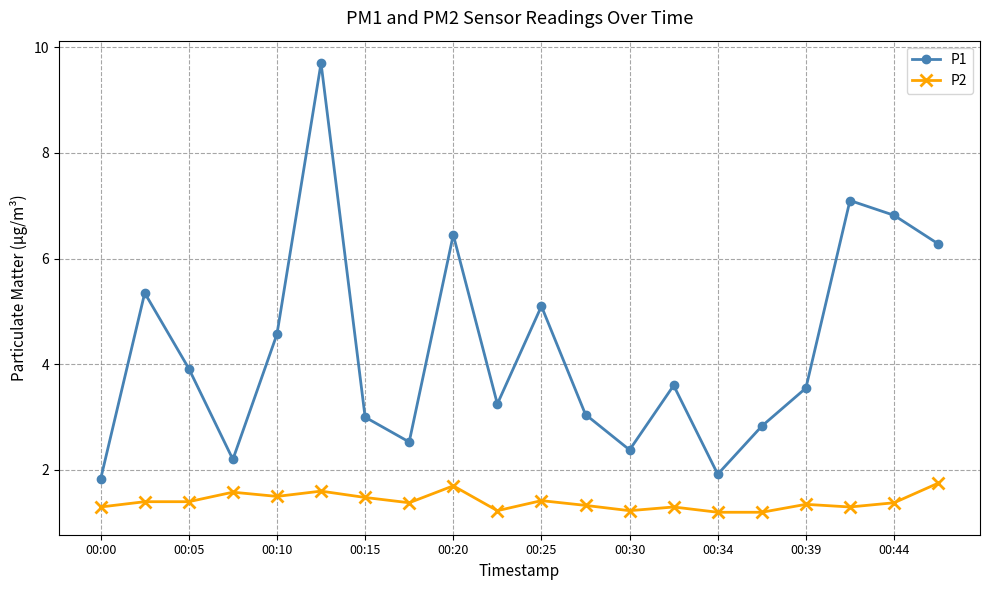

What is the difference between the maximum and minimum values in the P1 series?

7.9